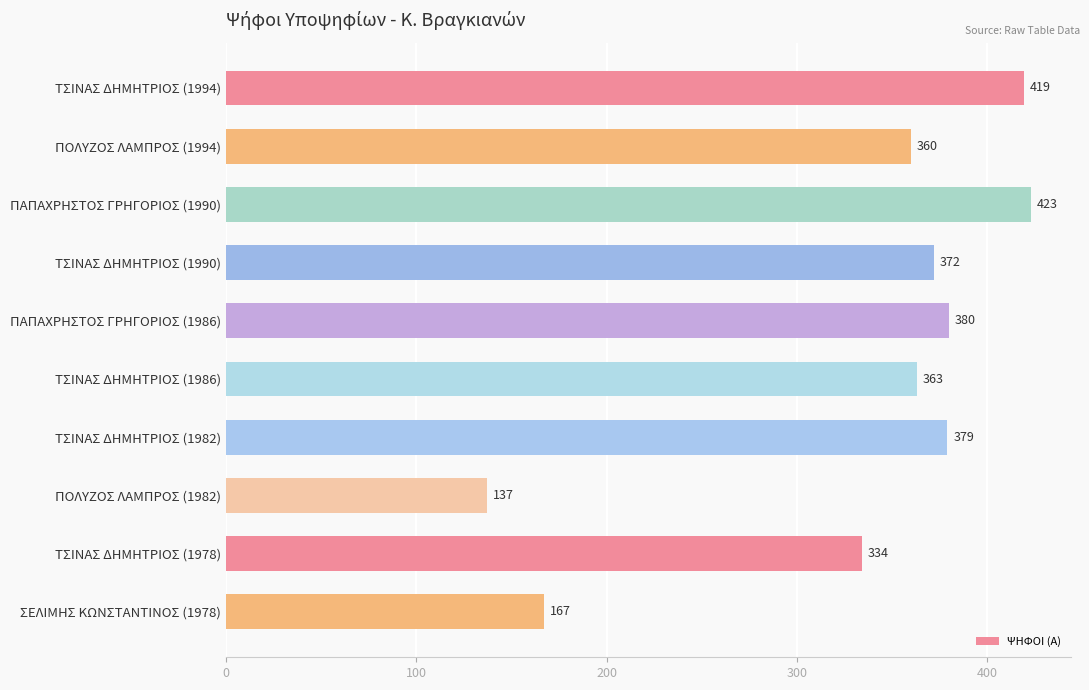

The value at ΤΣΙΝΑΣ ΔΗΜΗΤΡΙΟΣ (1982) is 673. True or false?

False